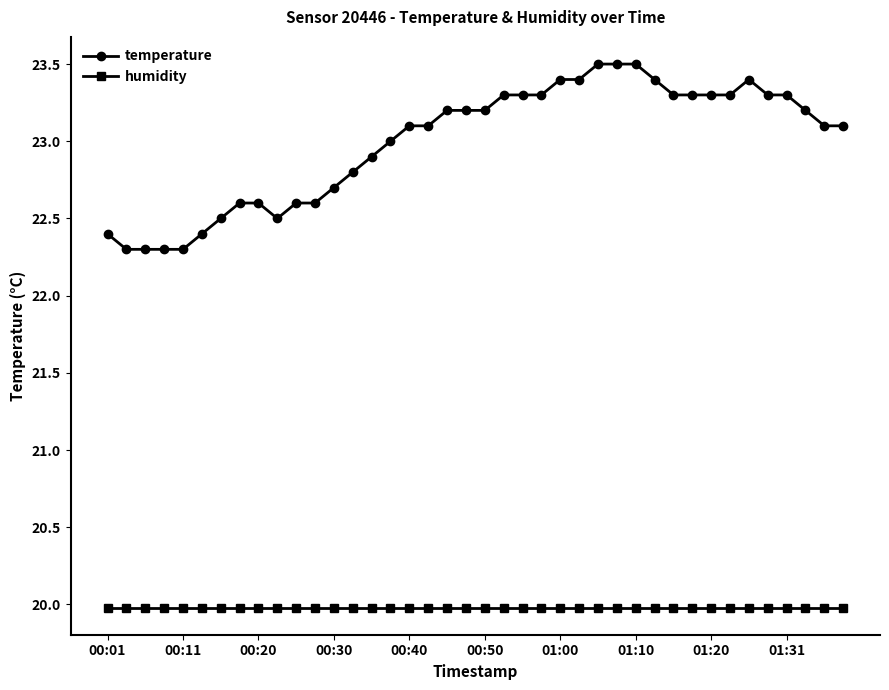

What is the value of the temperature point at the 12th from the left?

22.6